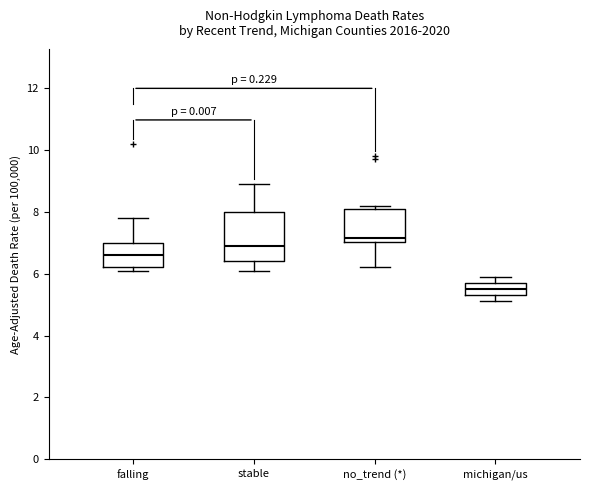

Comparing the boxes themselves (not the whiskers), which one is the tallest?

stable